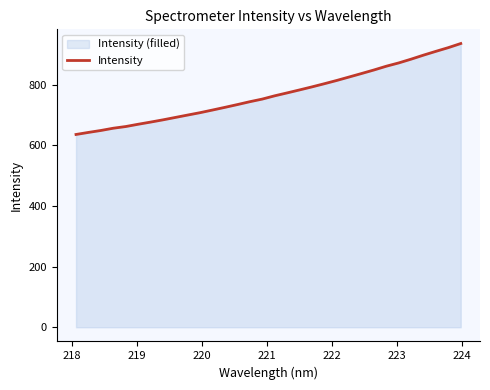

What is the difference between the maximum and minimum values?

300.2